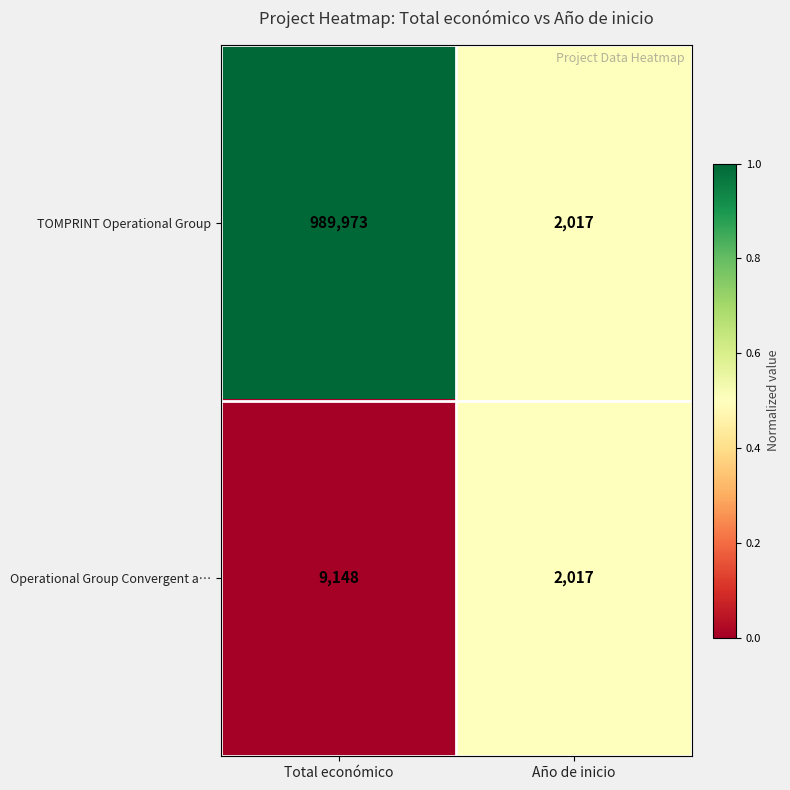

What is the approximate value of Operational Group Convergent a… at Total económico, to the nearest 100?

9100